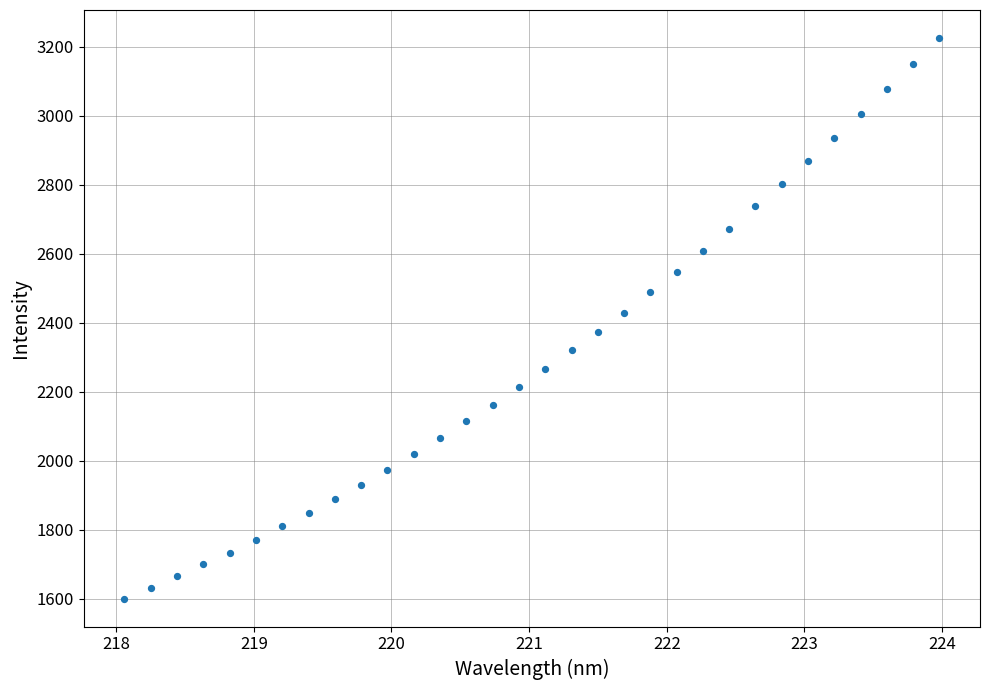

What is the range of X values (max minus min)?

5.9